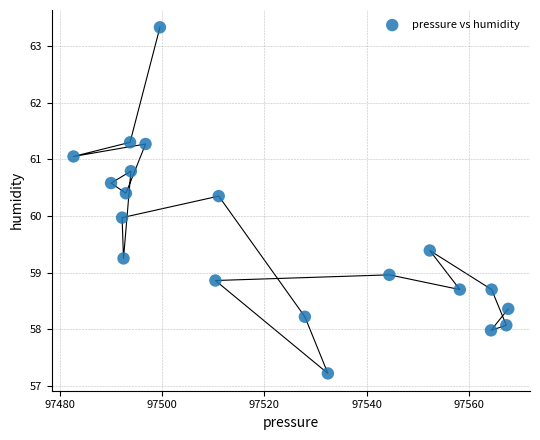

What is the range of Y values (max minus min)?

6.1